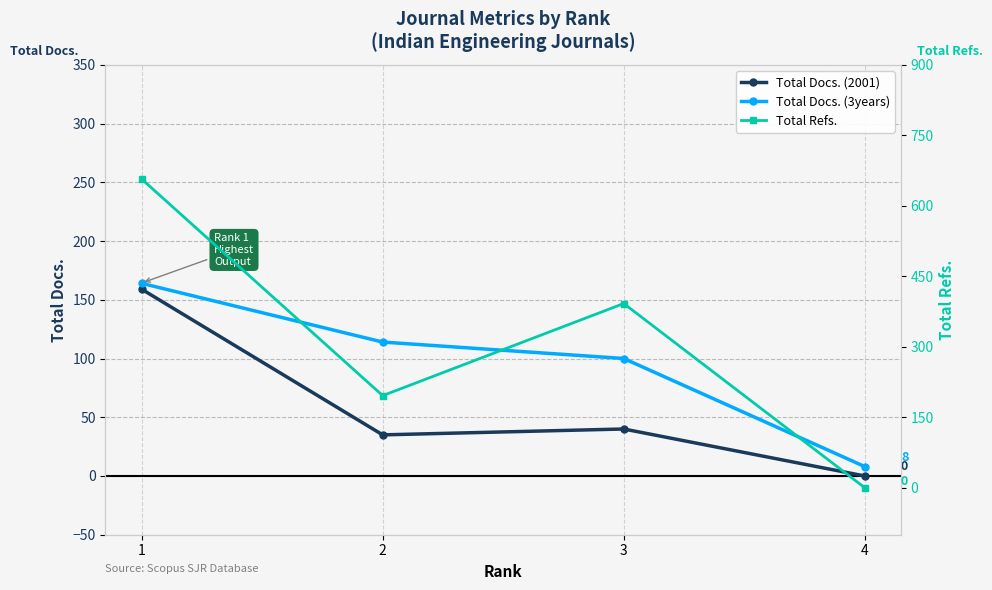

The value of Total Refs. at 3 is 392. True or false?

True